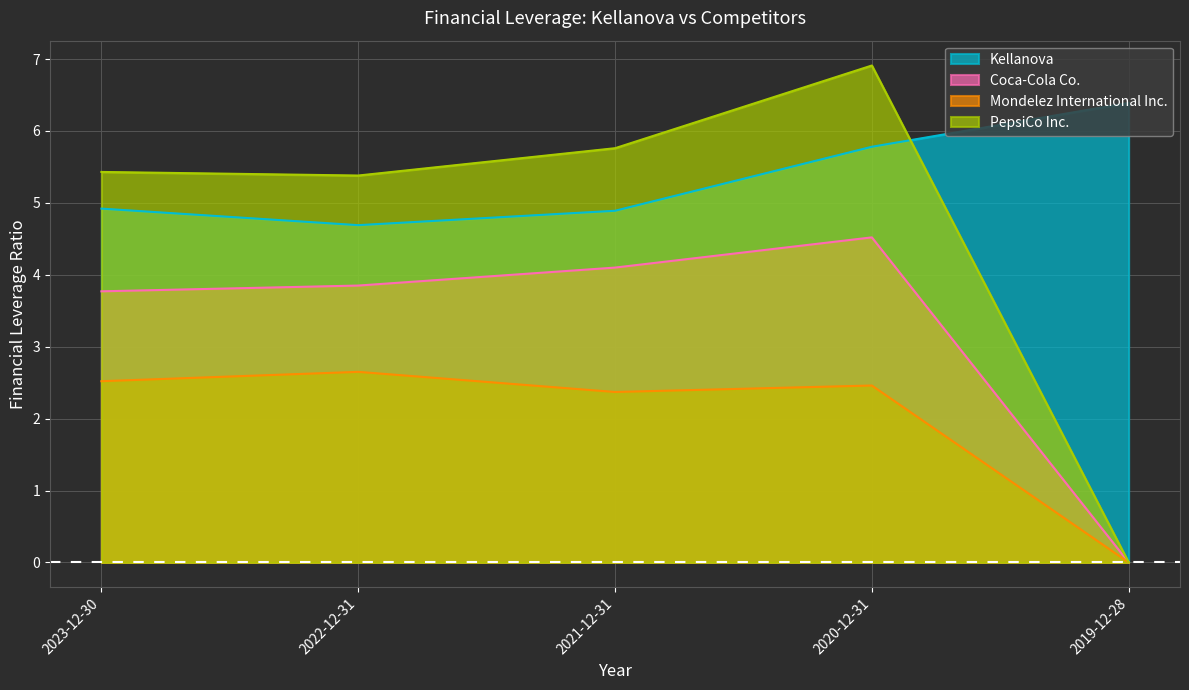

How many values in the Coca-Cola Co. series are below 3?

1